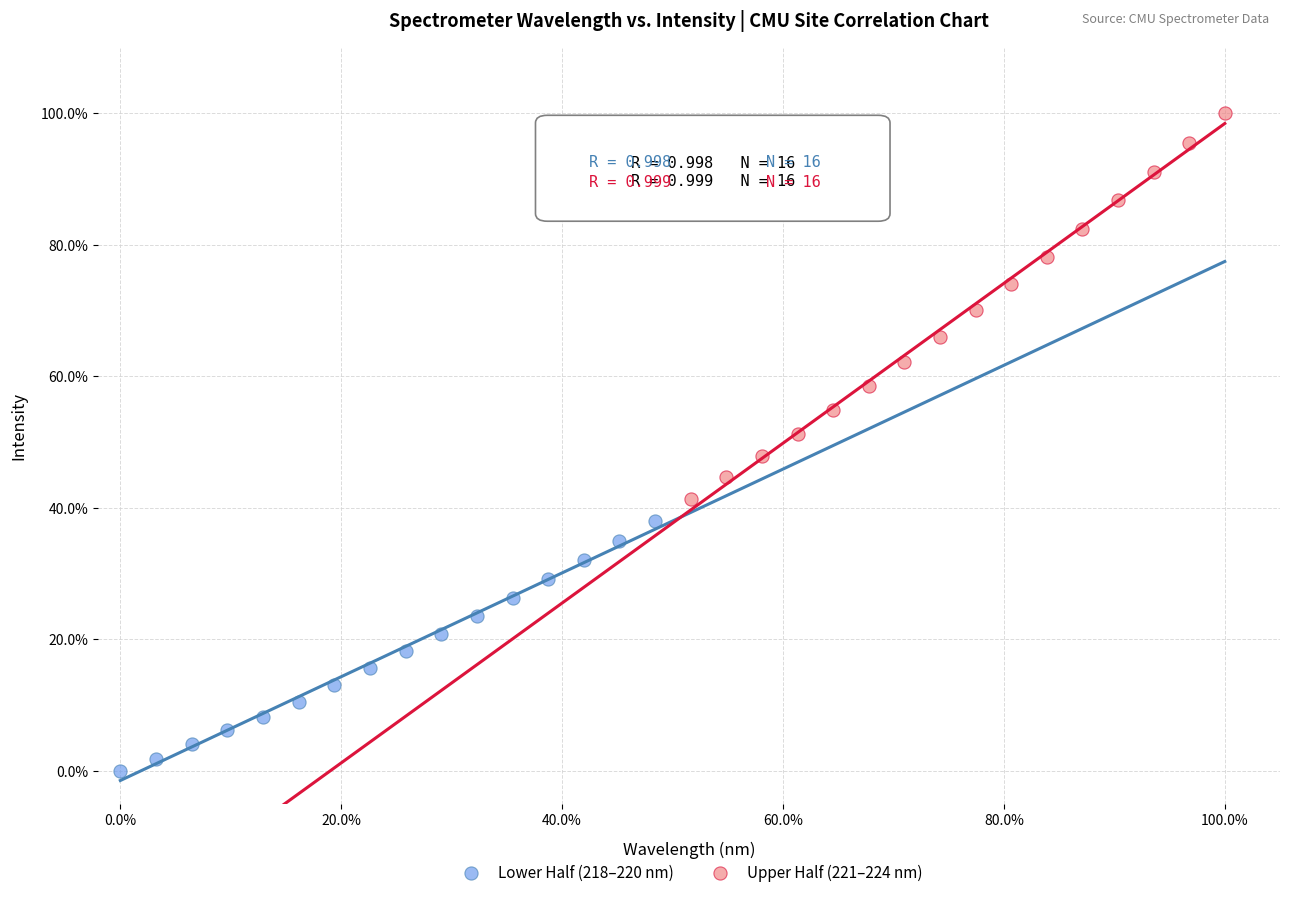

Which series reaches the maximum Y coordinate?

Upper Half (221–224 nm)